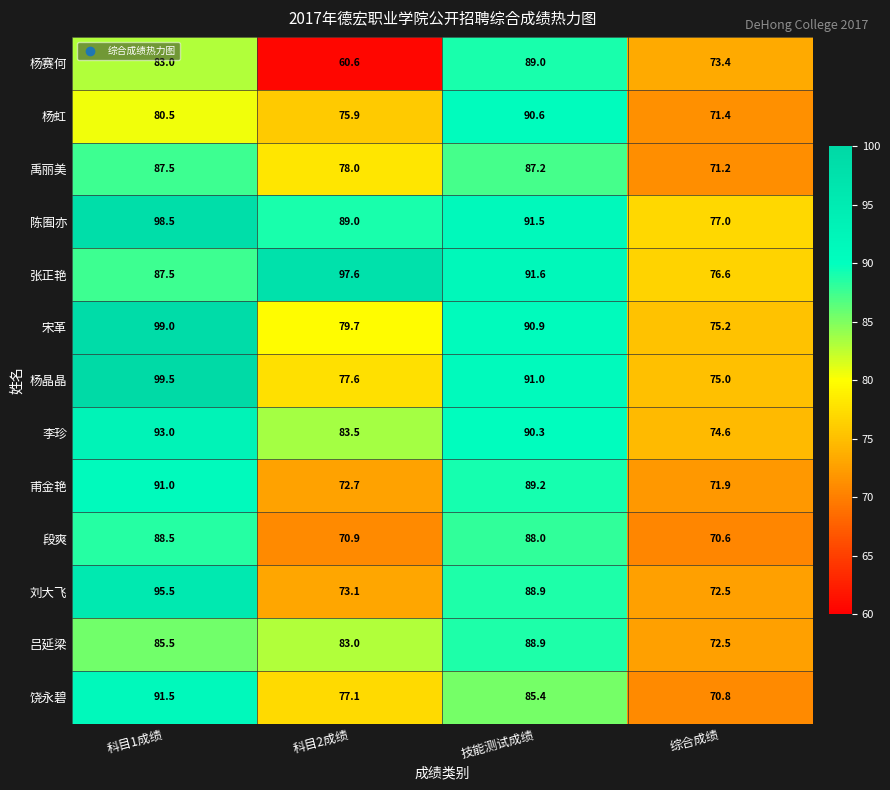

What value does the 陈囿亦 series have at 科目2成绩?

89.0